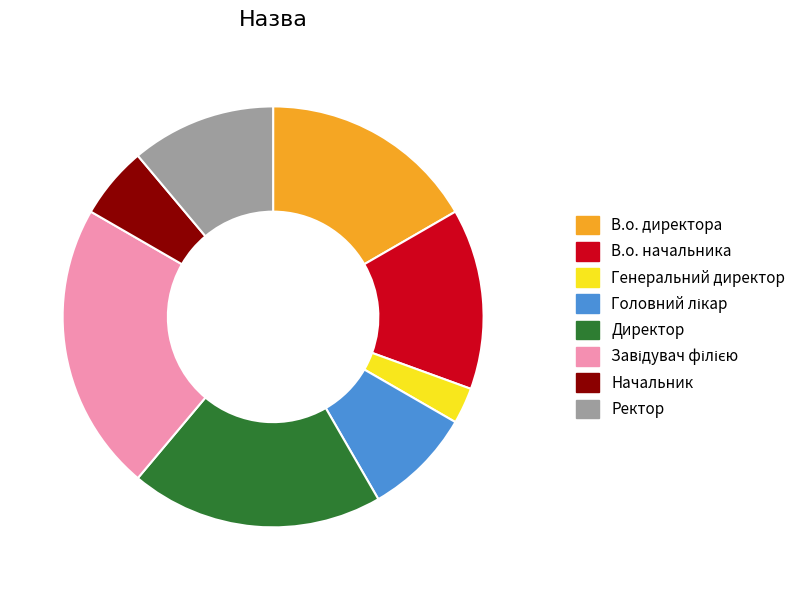

Approximately how many times larger is the value at Начальник compared to Директор?

0.3